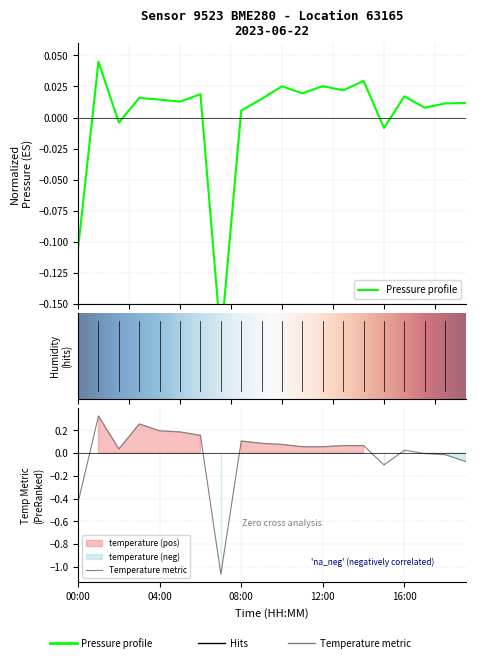

Which series ends up on top after the final intersection of pressure and temperature?

pressure